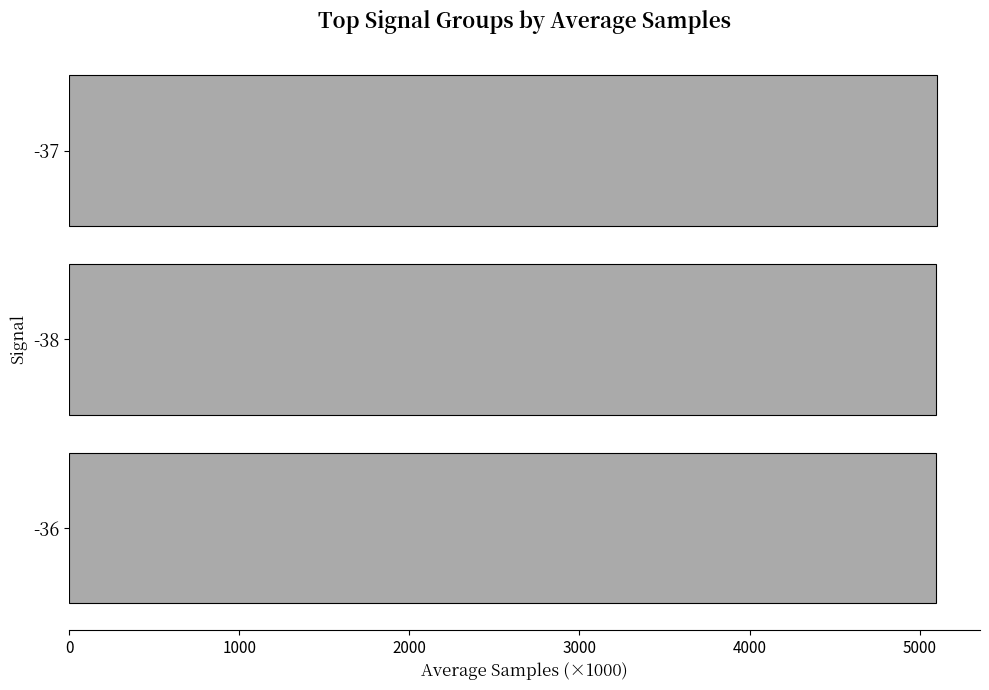

The value at -38 is 5098.0. True or false?

True